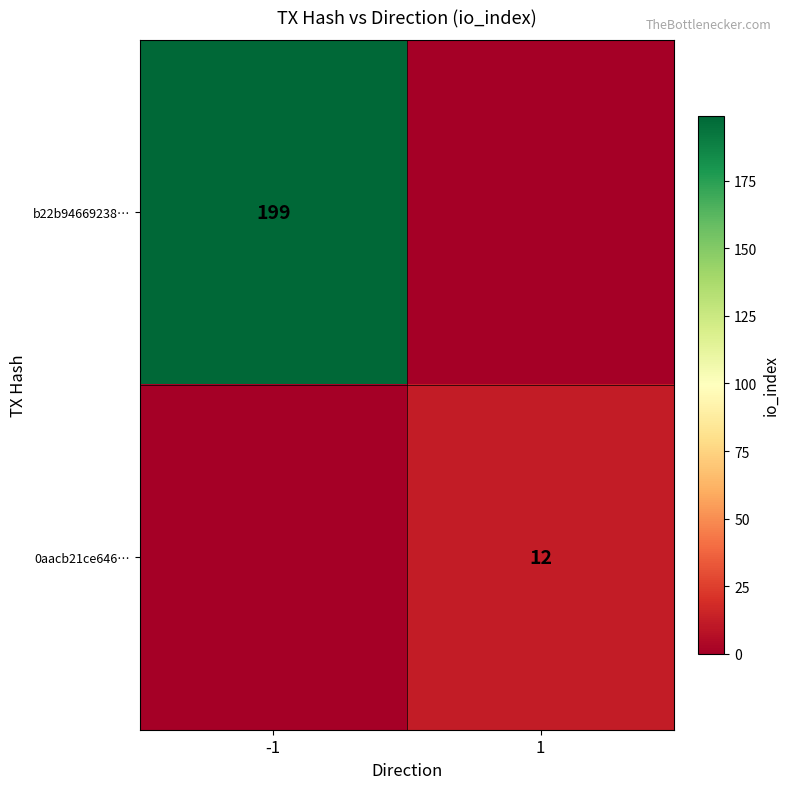

The value of 0aacb21ce646… at 1 is 18. True or false?

False